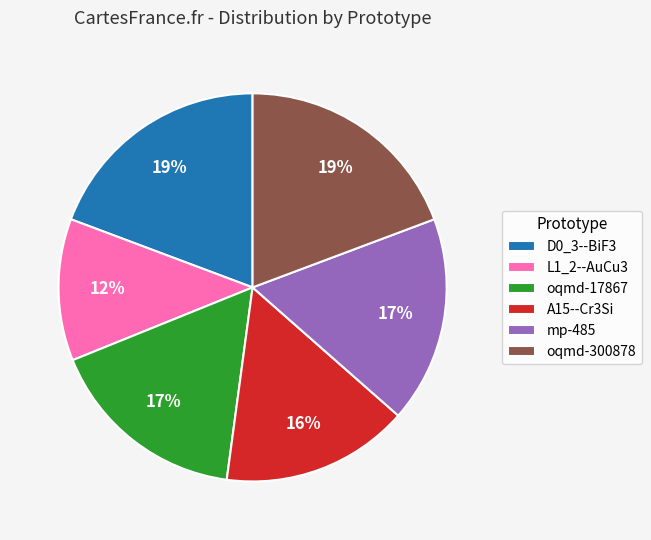

How many segments does this pie chart have?

6